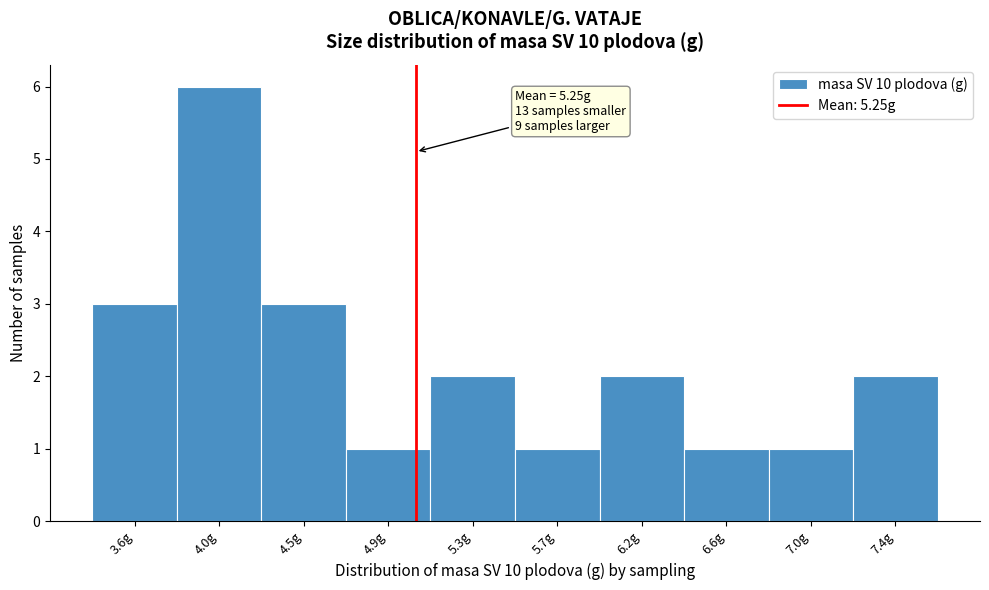

Reading right to left, extract all data points from this chart.

2	1	1	2	1	2	1	3	6	3